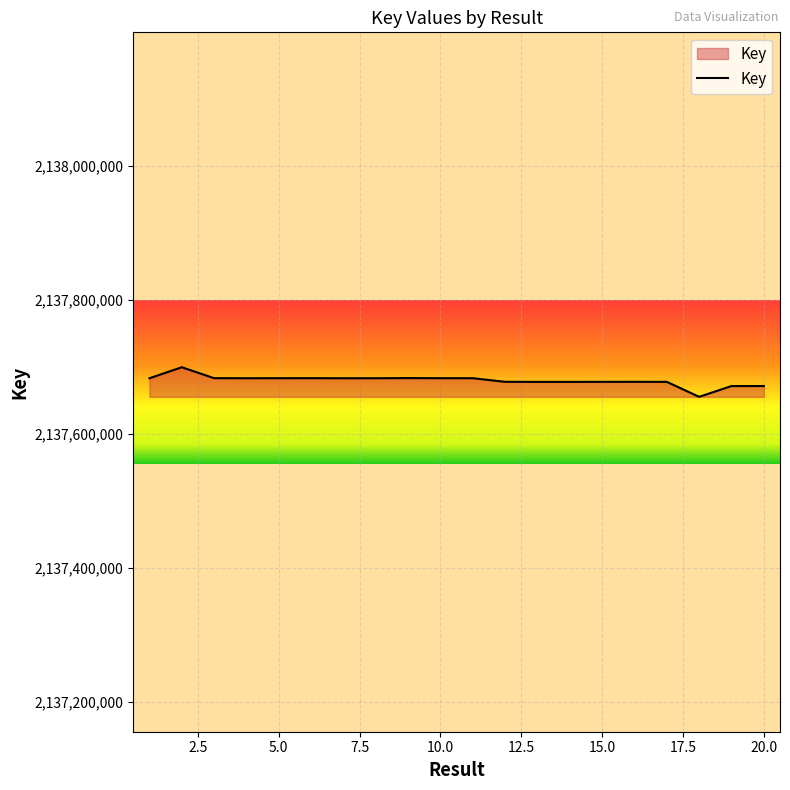

What is the difference between the maximum and minimum values?

44192